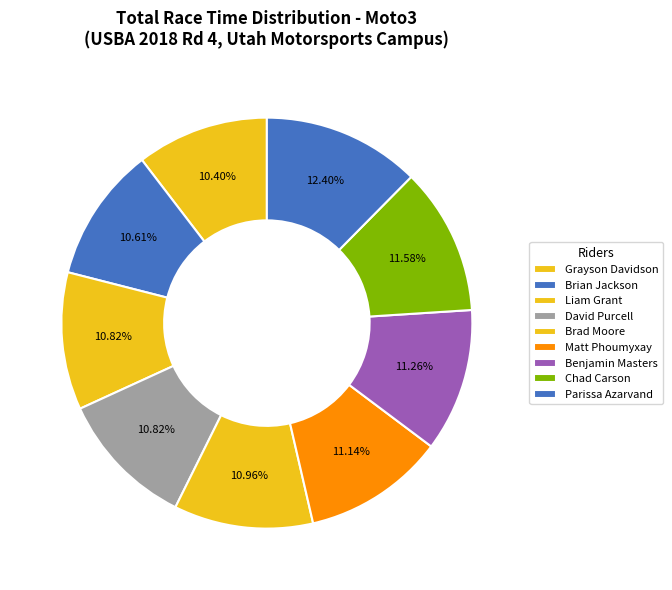

What is the total percentage of Brian Jackson and Brad Moore?

21.6%